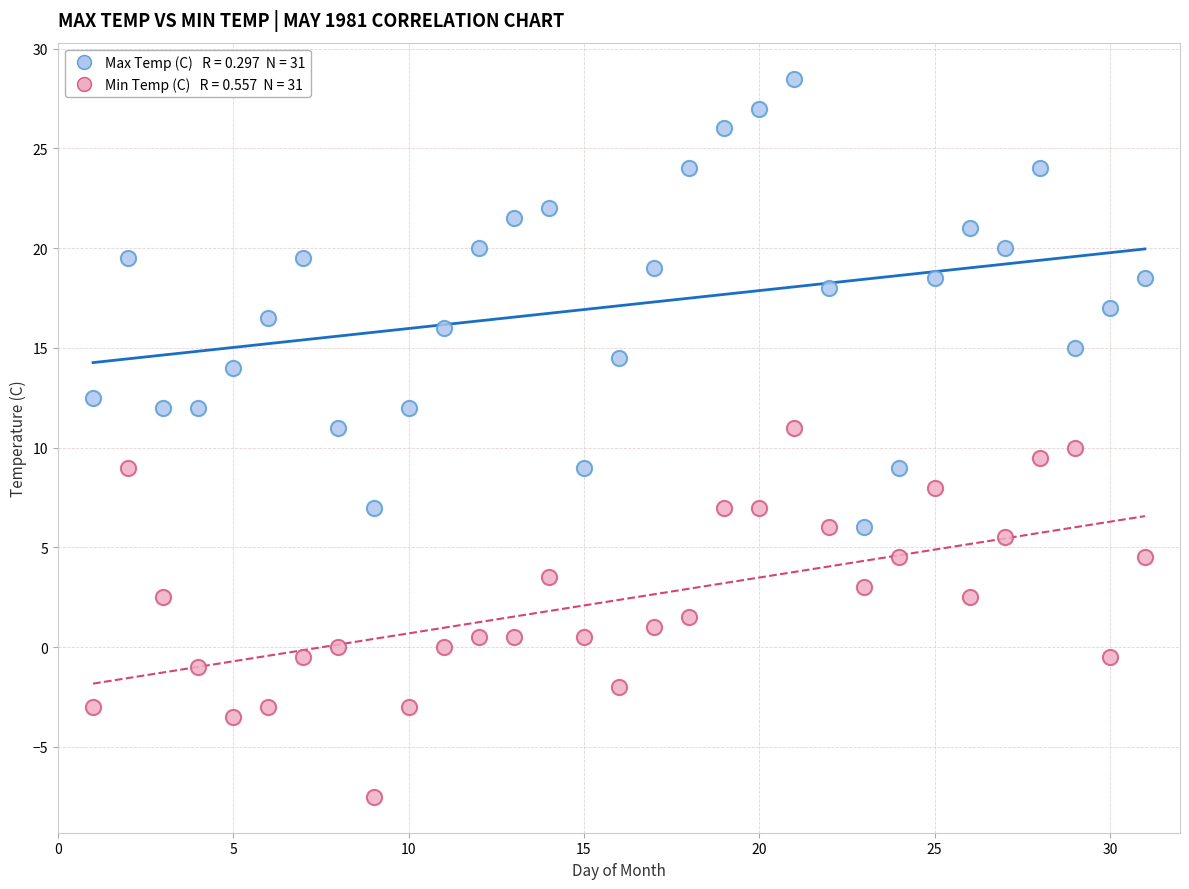

Across all data points, what is the range of X values (max minus min)?

30.0